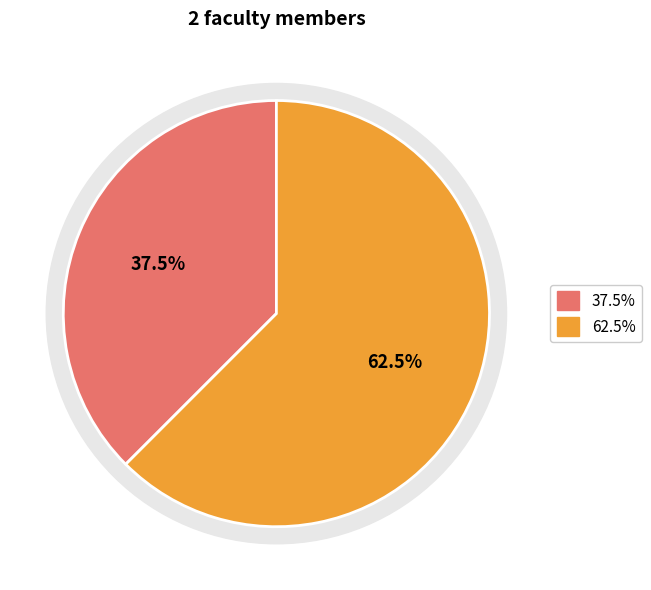

How many slices are in this pie chart?

2